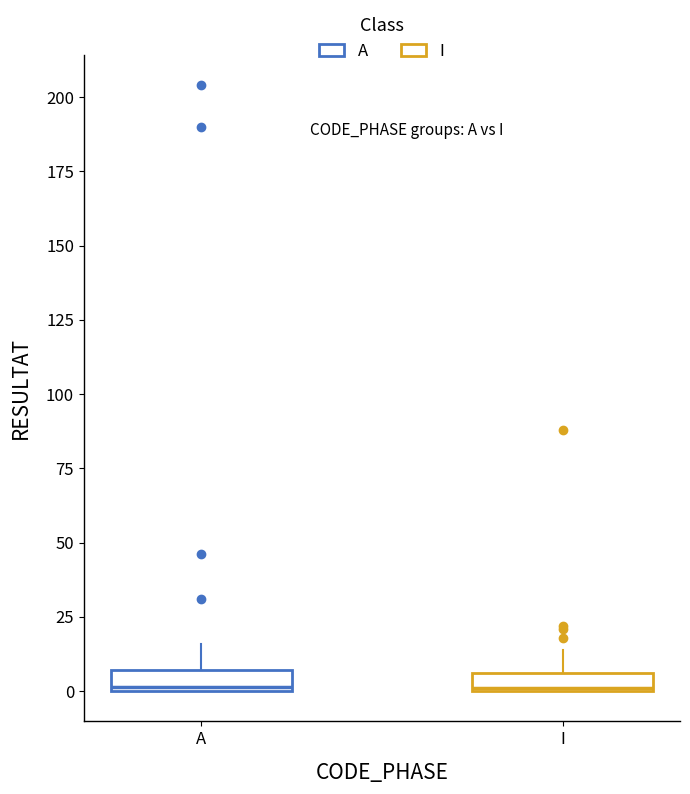

Where is the upper edge of the box for I on the y-axis? The values are not printed on the chart, so give them approximately, as read against the axis.

5